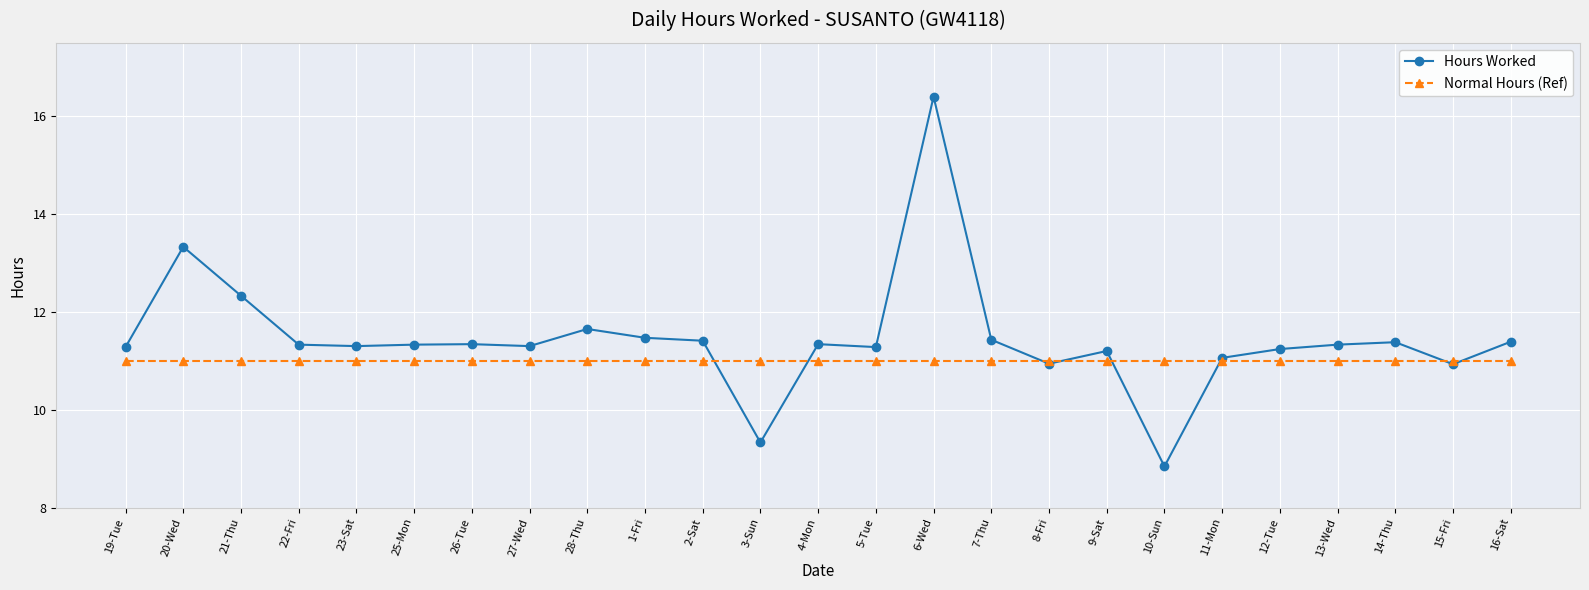

Which series has the widest spread of values?

Hours Worked